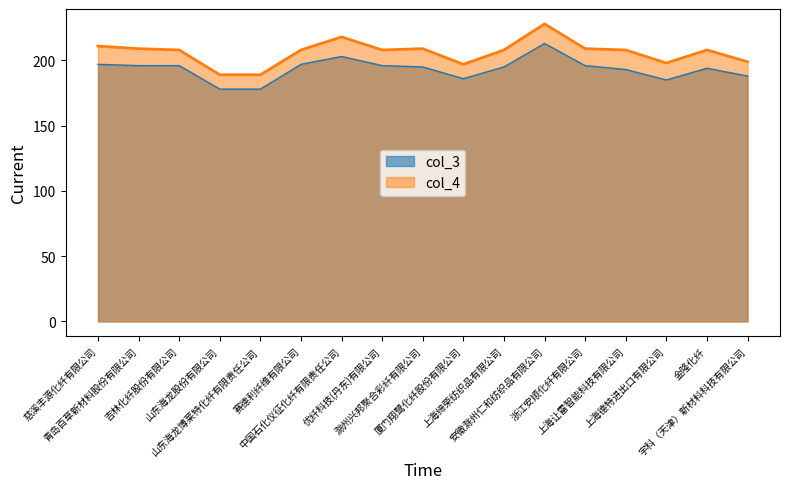

In col_3, how many points are lower than both neighbors (excluding endpoints)?

2